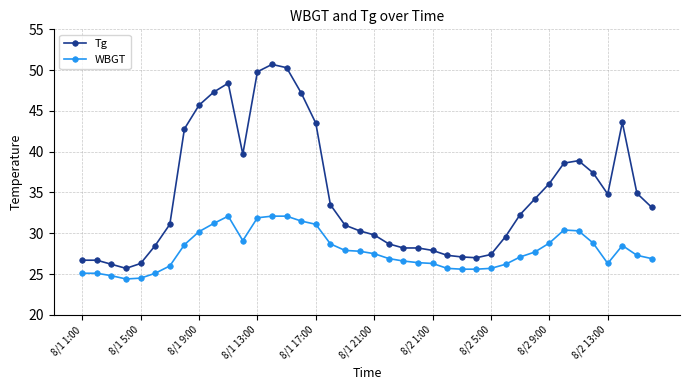

True or false: Tg has more than 1 interior local peaks.

True